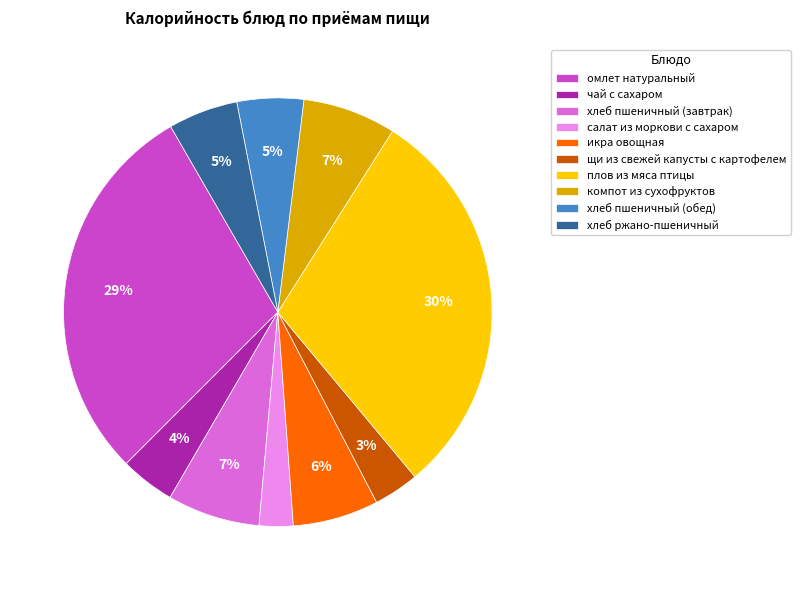

Which category has the biggest portion of the pie?

плов из мяса птицы